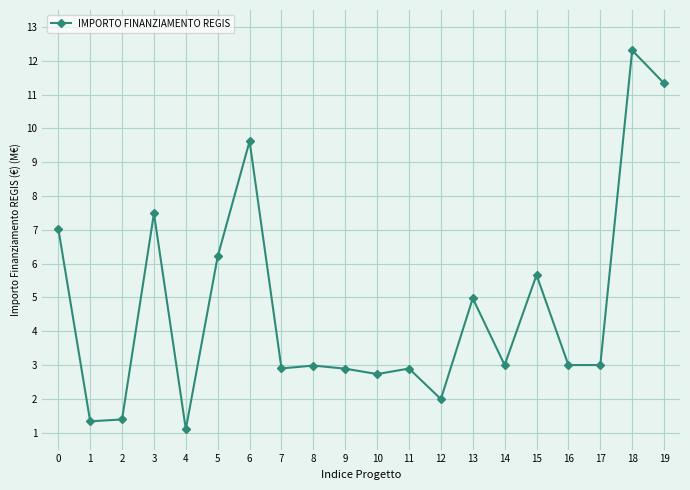

What is the sum of the values at 2 and 0?

8.4